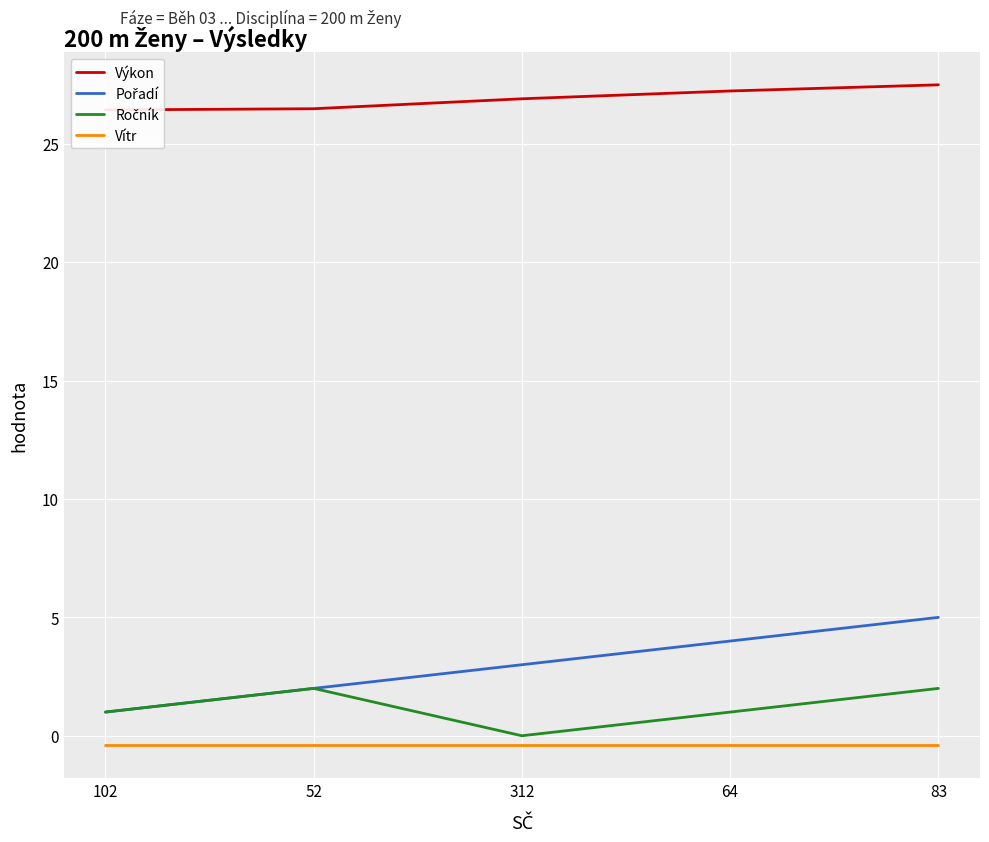

What is the value of the Pořadí point at the 1st from the left?

1.0